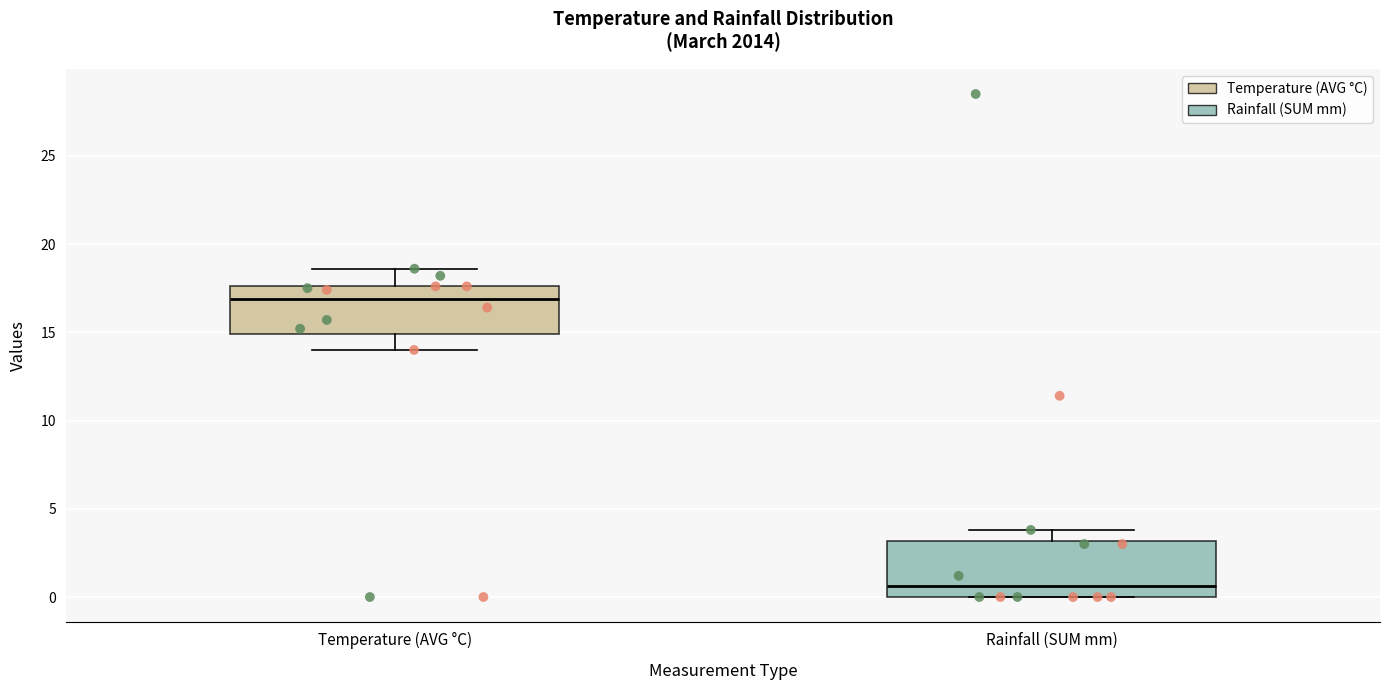

Reading left to right, read every box against the y-axis: the position of its median line, the range the box covers, and the ends of its whiskers. The values are not printed on the chart, so give them approximately, as read against the axis.

Temperature (AVG °C): median 17.0, box 15.0 to 17.5, whiskers 14.0 to 18.5
Rainfall (SUM mm): median 0.5, box 0.0 to 3.0, whiskers 0.0 to 4.0